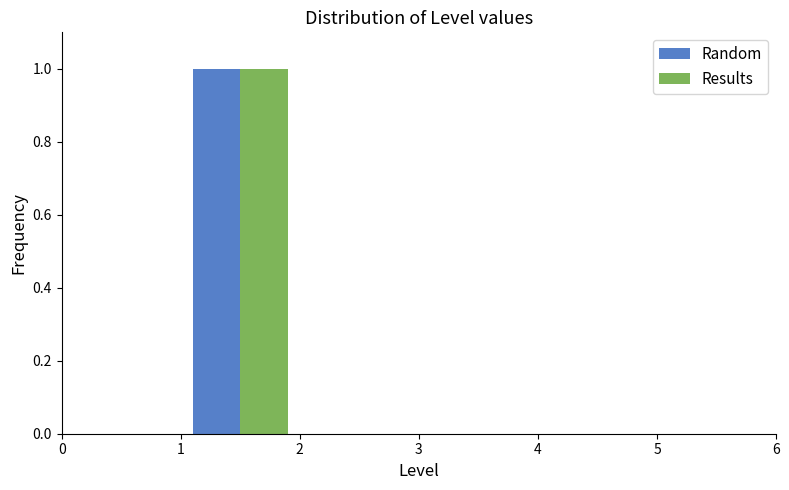

What is the height of the Results bar covering 1 to 2 on the x-axis? The values are not printed on the chart, so give them approximately, as read against the axis.

1